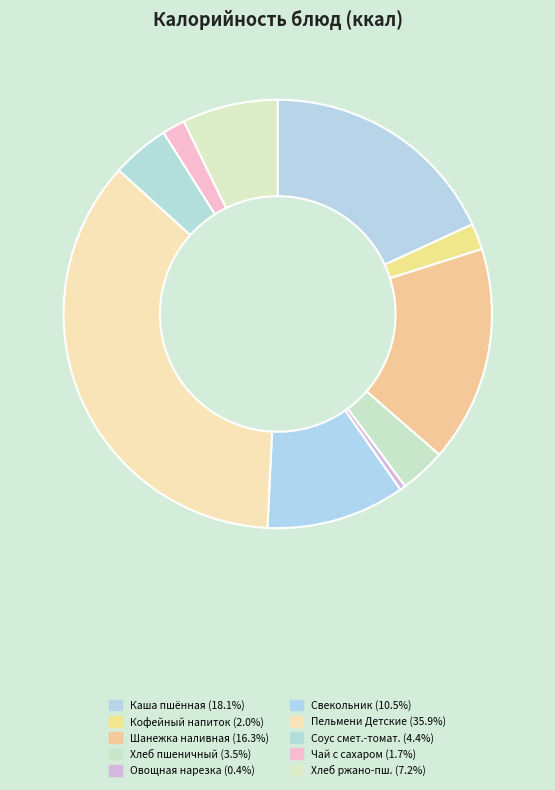

To the nearest percent, what is the average slice percentage?

10%